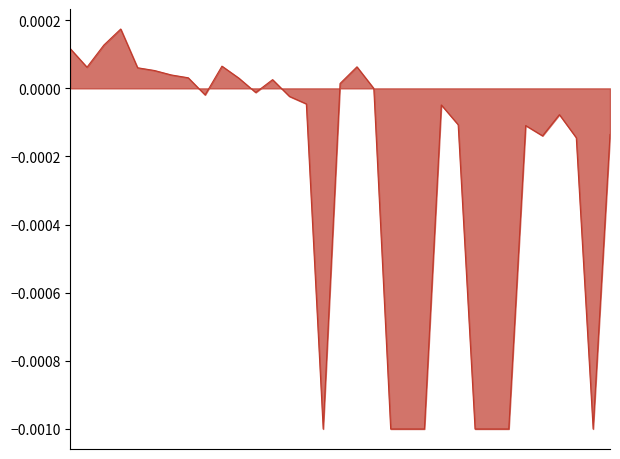

Does the chart have visible grid lines?

No